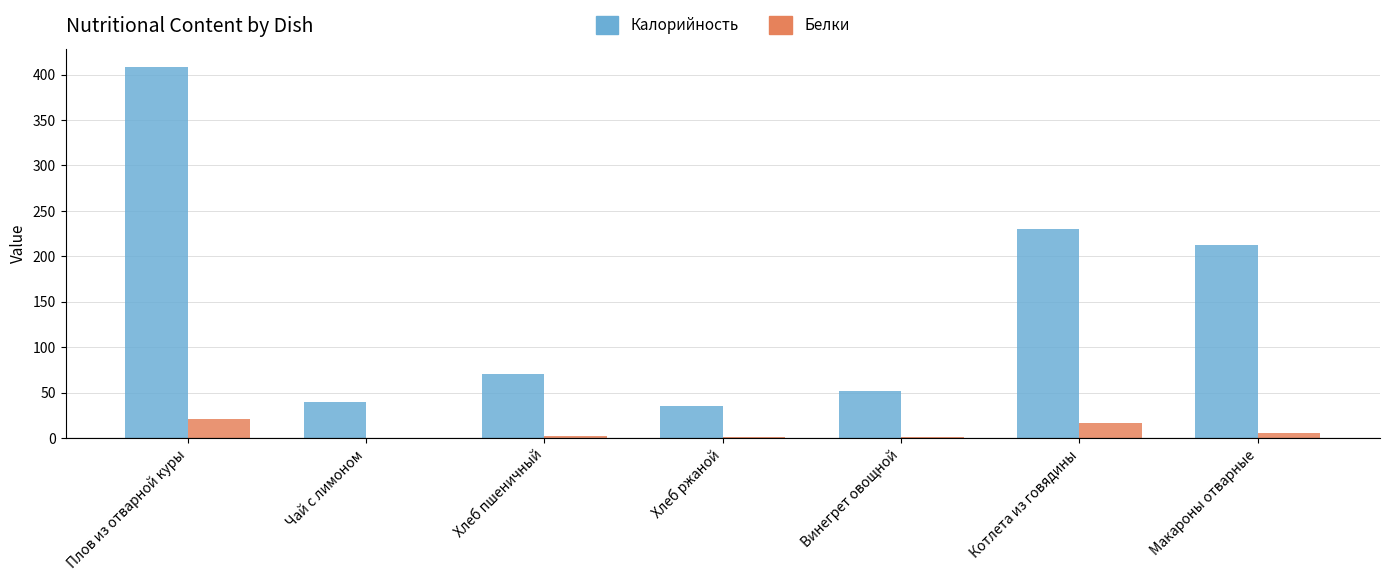

Read the Белки value at Макароны отварные.

6.0